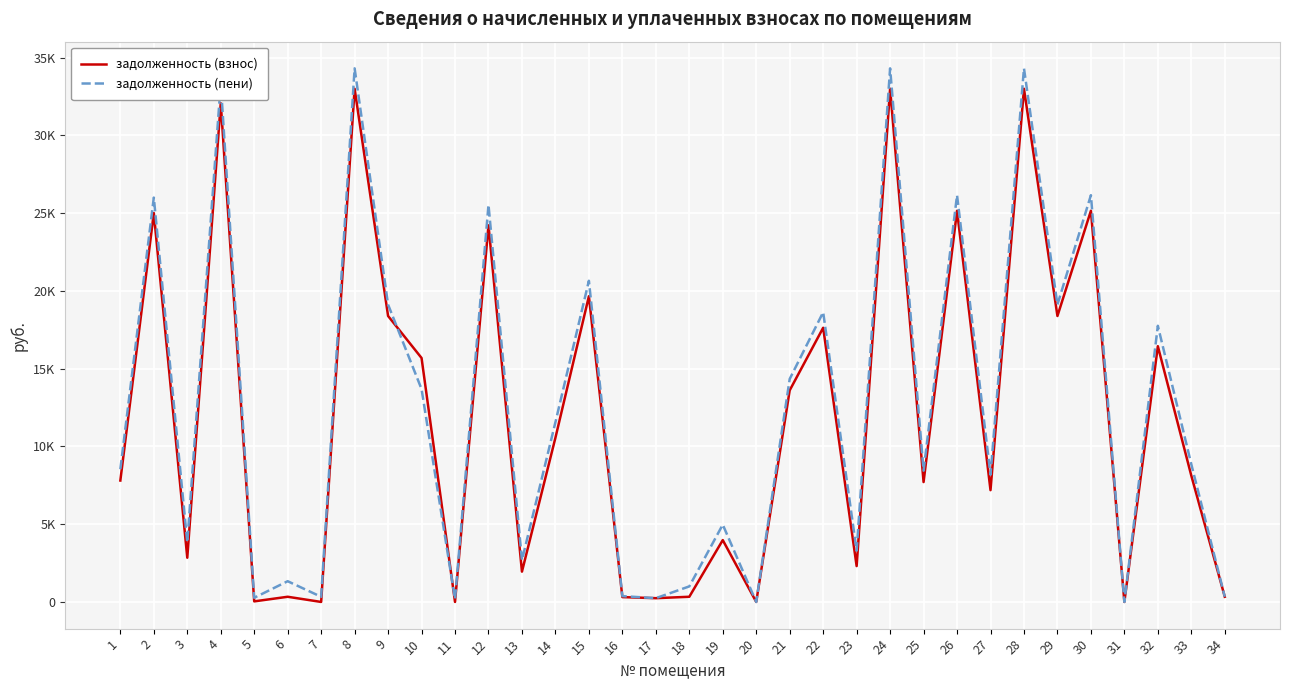

Is this an area chart (filled region under the line)?

No